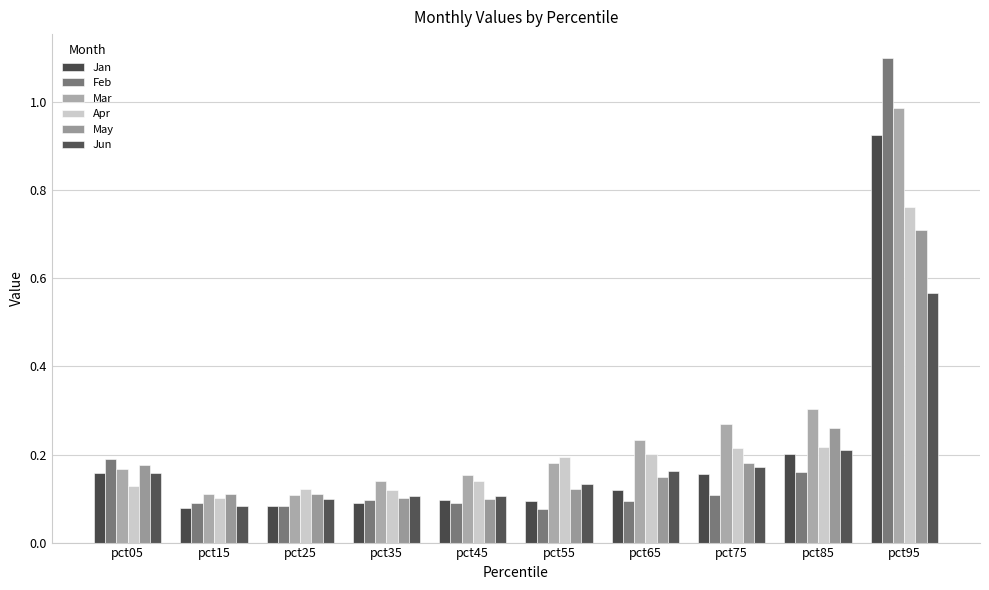

Which series has the largest range (max minus min)?

Feb